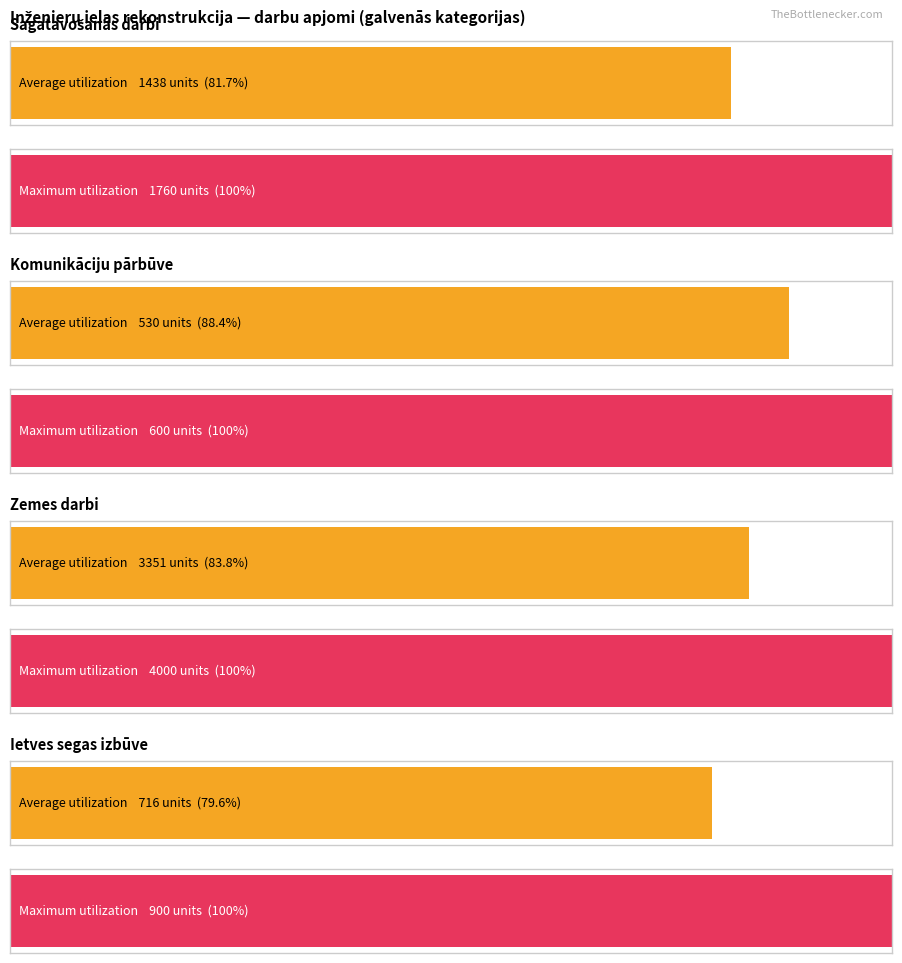

What is the highest value of the Average utilization series?

3351.0